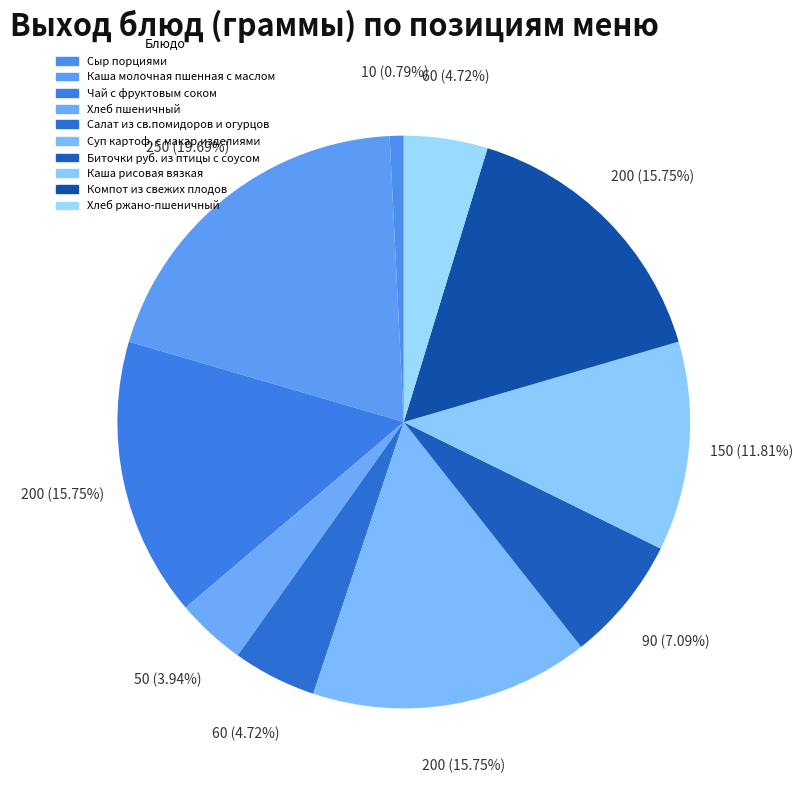

How many slices are in this pie chart?

10